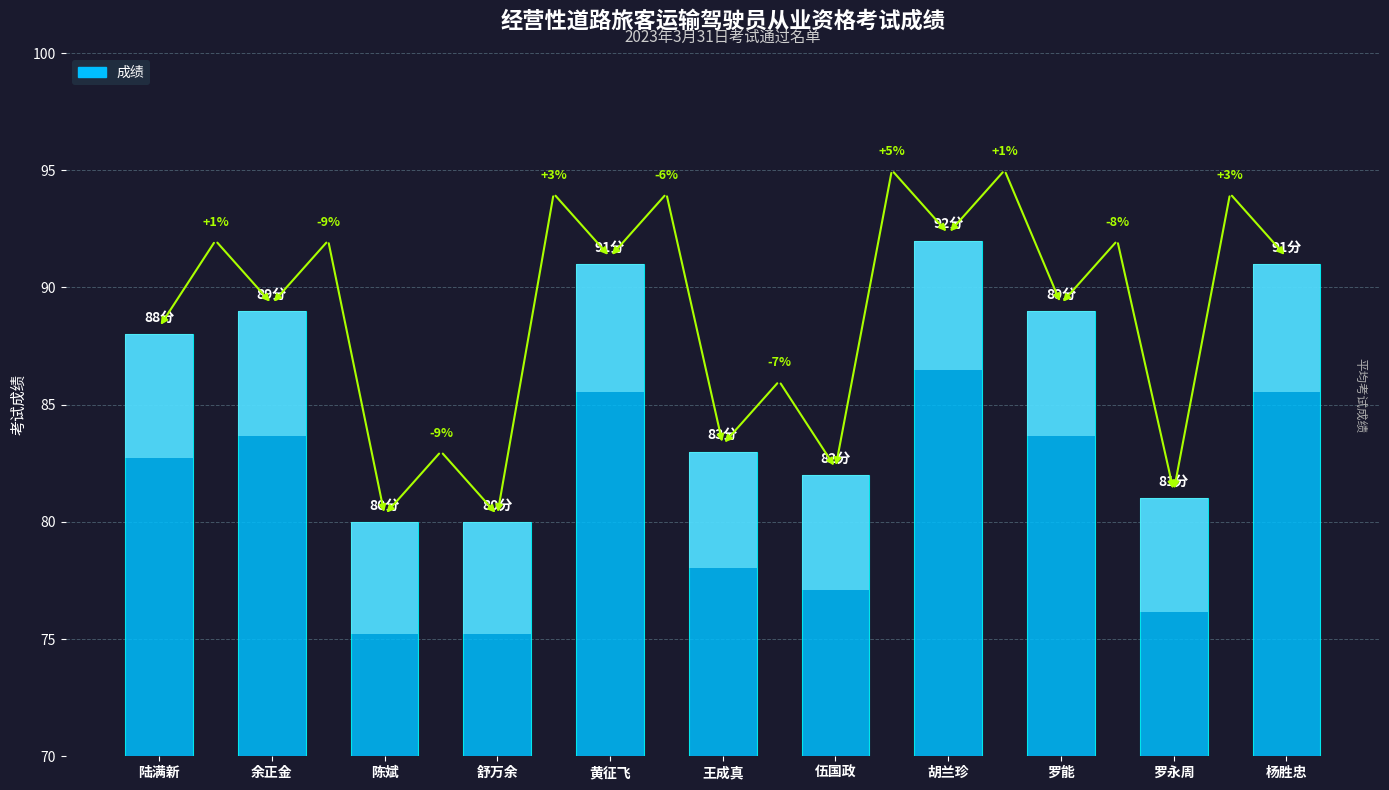

Rank the categories by value from highest to lowest.

胡兰珍, 黄征飞, 杨胜忠, 余正金, 罗能, 陆满新, 王成真, 伍国政, 罗永周, 陈斌, 舒万余